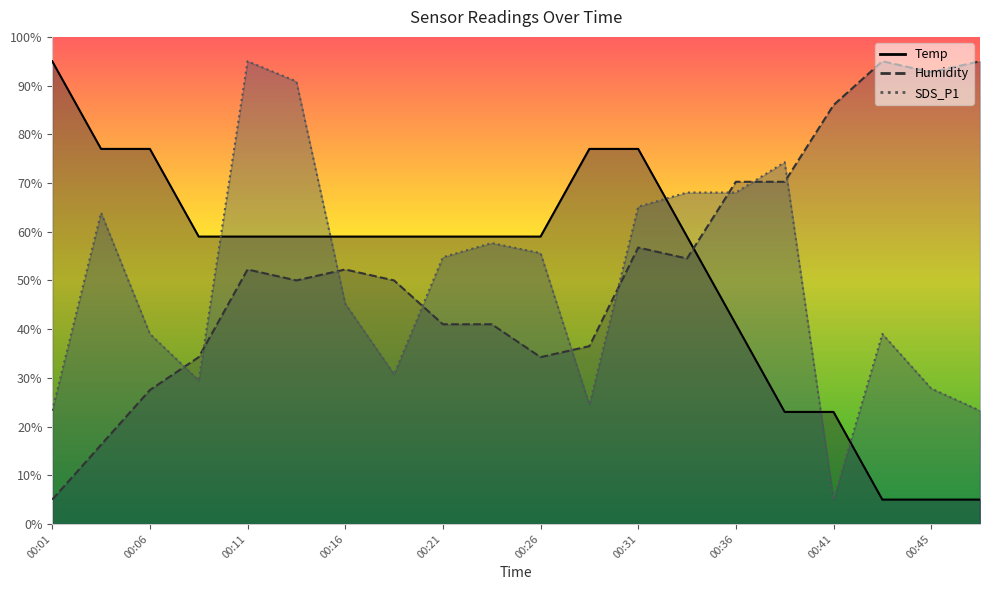

Which series has the widest spread of values?

Temp